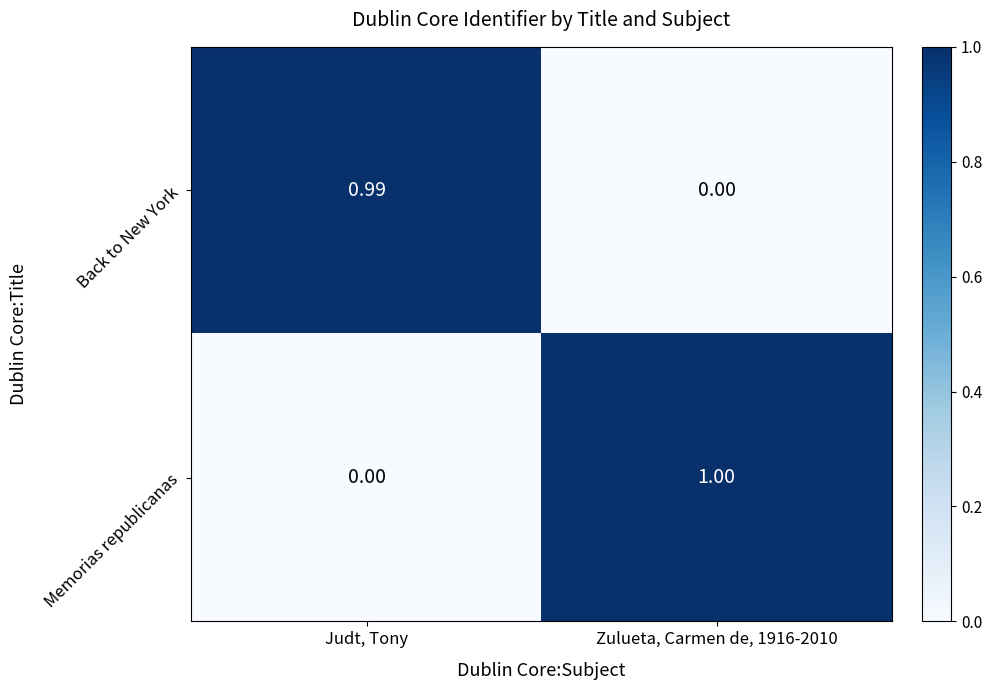

Rank the series at Judt, Tony from lowest to highest value.

Memorias republicanas, Back to New York